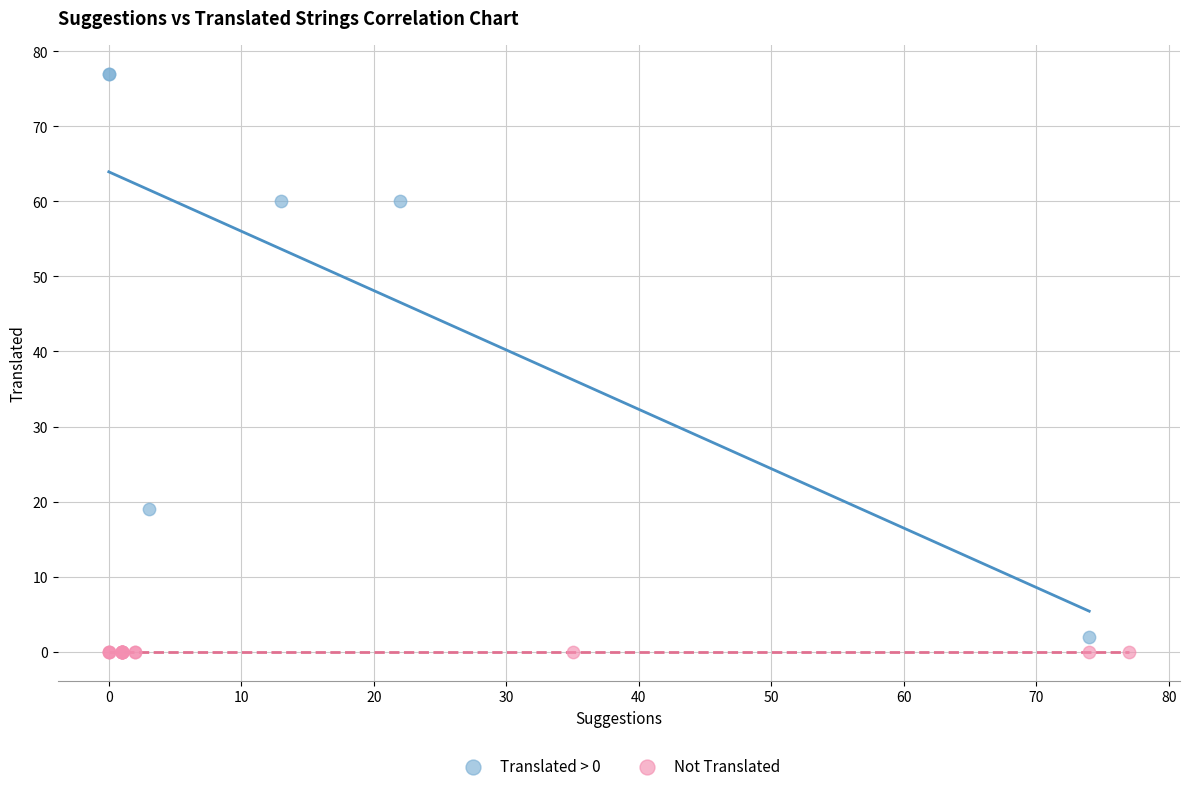

Which series contains the highest Y value?

Translated > 0